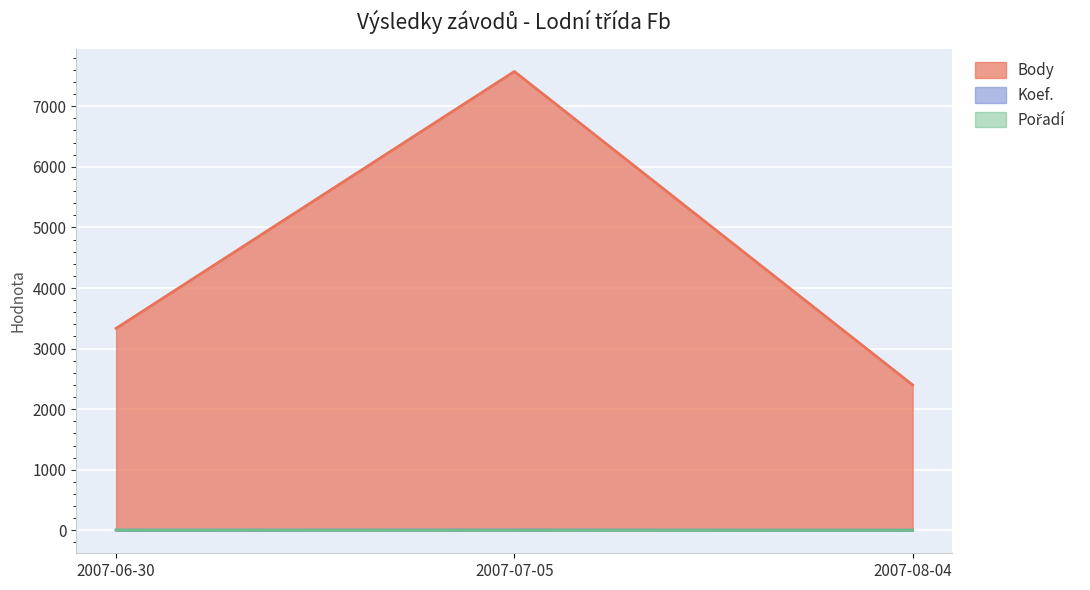

At which category is the sum across all series the highest?

2007-07-05